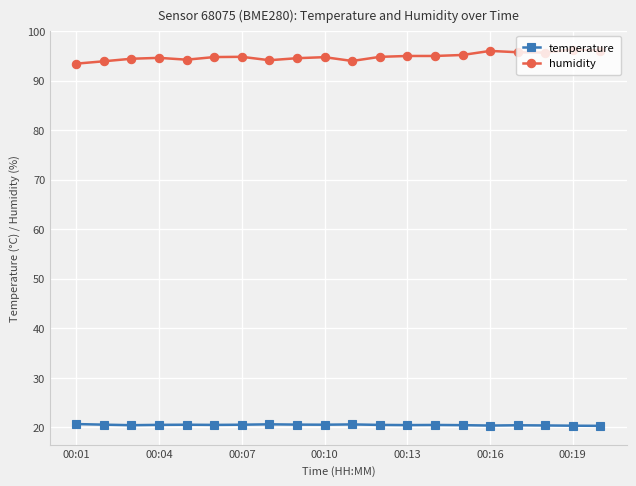

What is the average value of the temperature series?

20.5